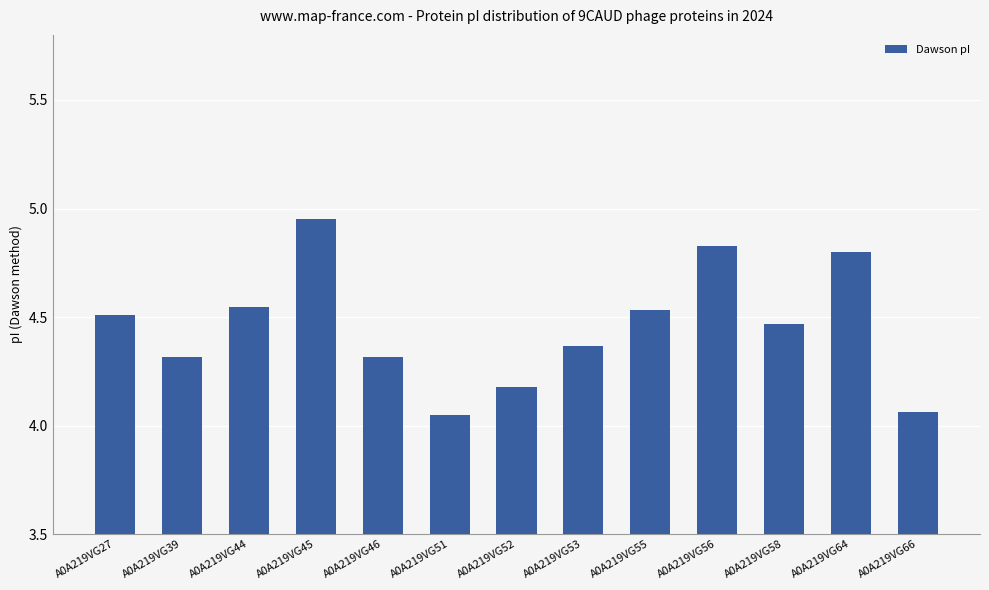

True or false: the data shows 4.8 at A0A219VG56.

True